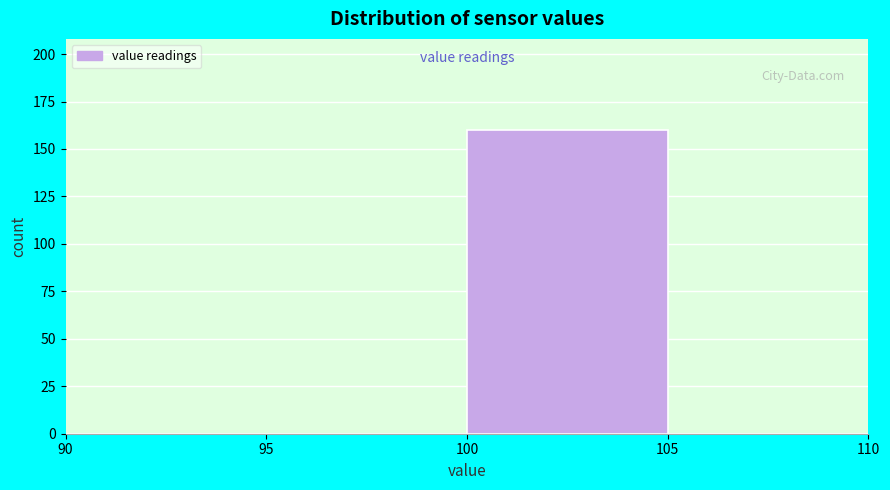

Reading left to right, list every bar in this chart as the range it spans on the x-axis followed by its height. The values are not printed on the chart, so give them approximately, as read against the axis.

90 to 95: 0
95 to 100: 0
100 to 105: 160
105 to 110: 0